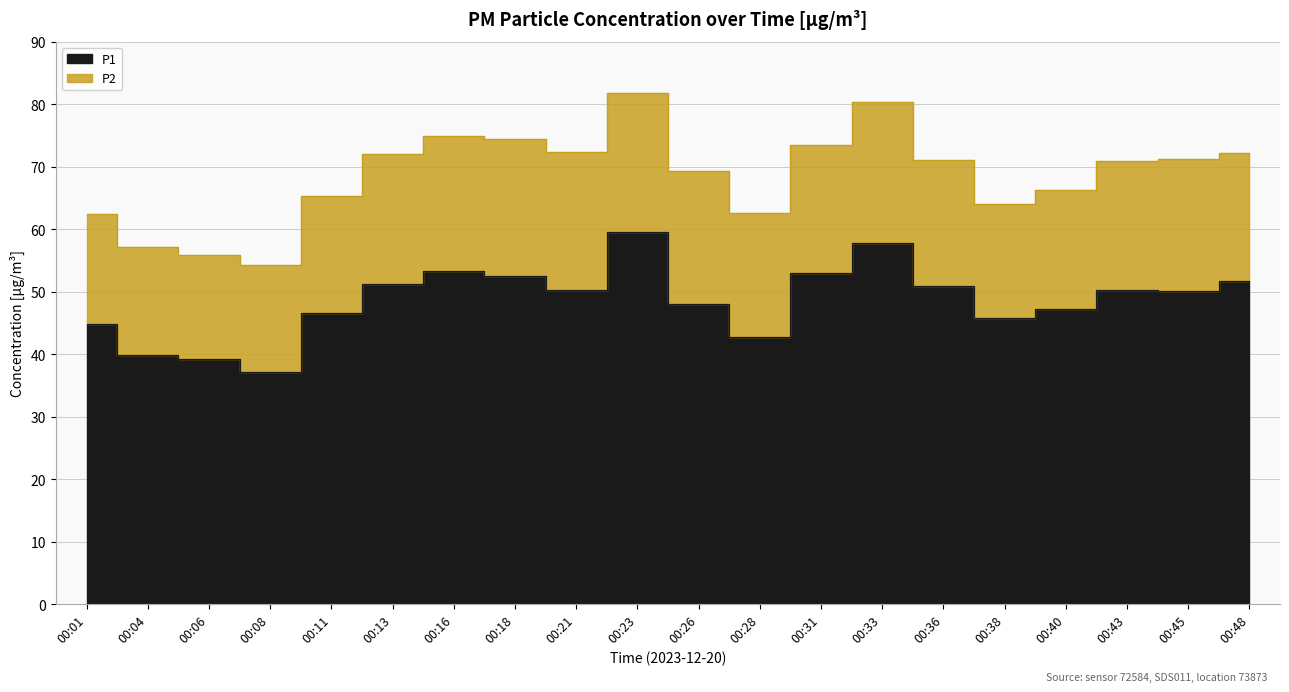

What is the average value?

48.6